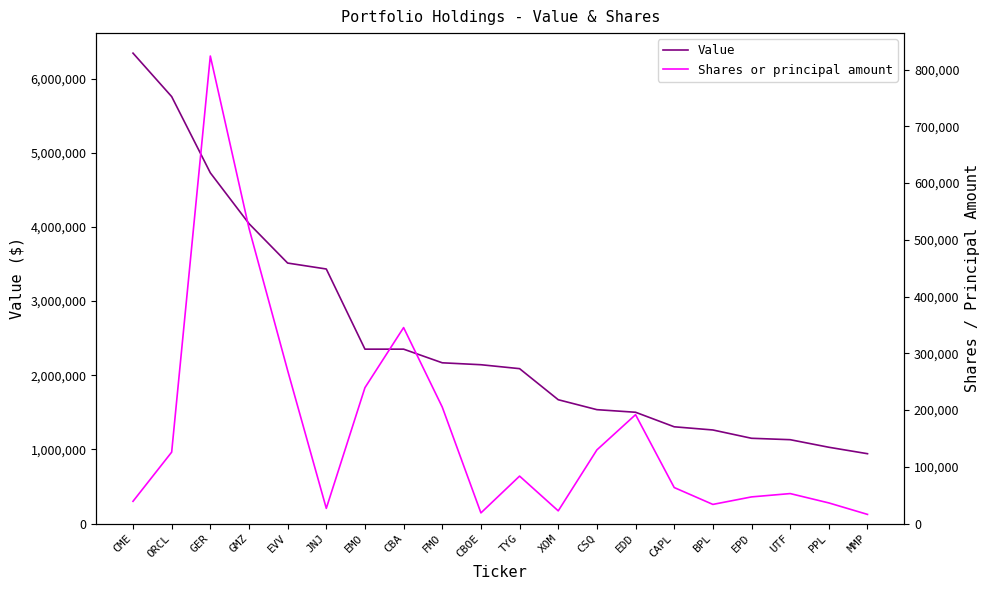

What is the label of the 10th point from the right?

TYG